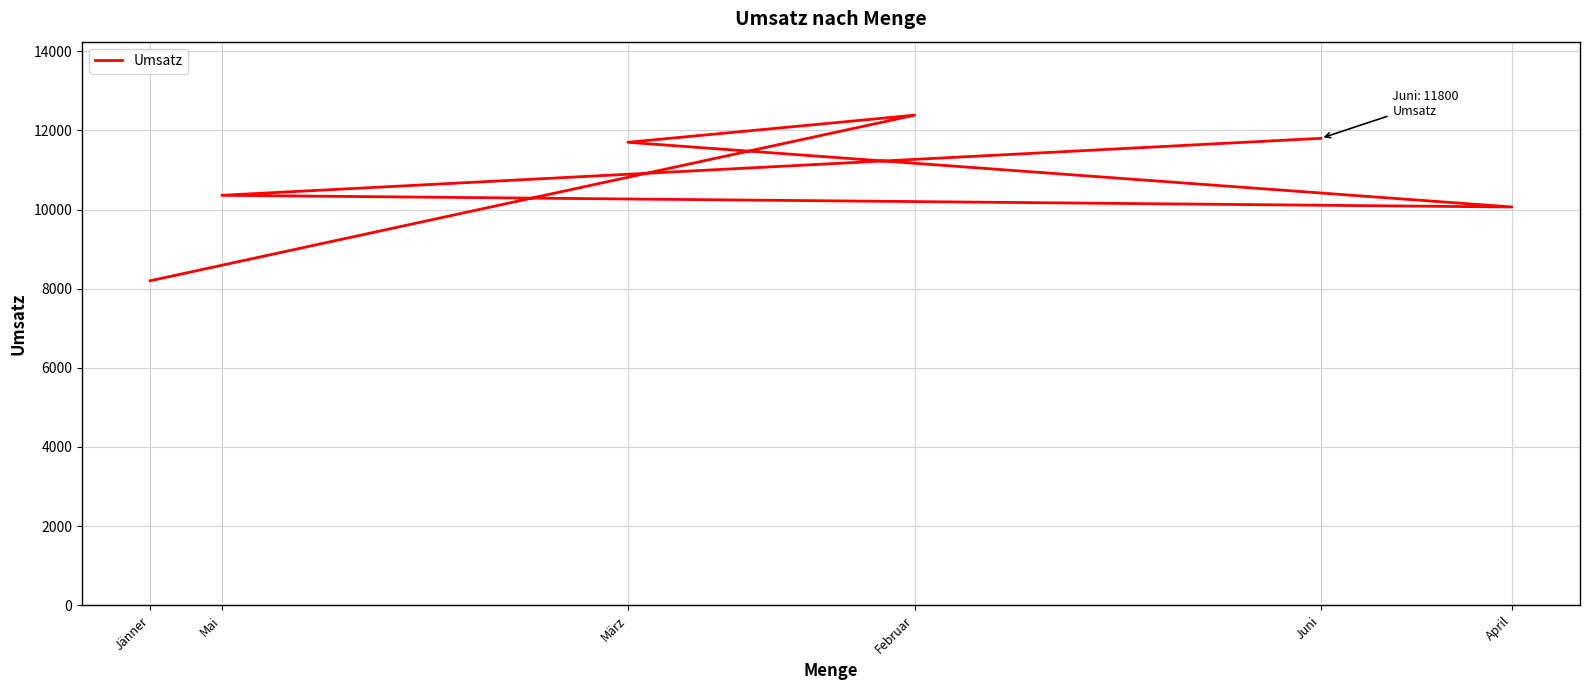

Between Mai and Februar, which is larger?

Februar